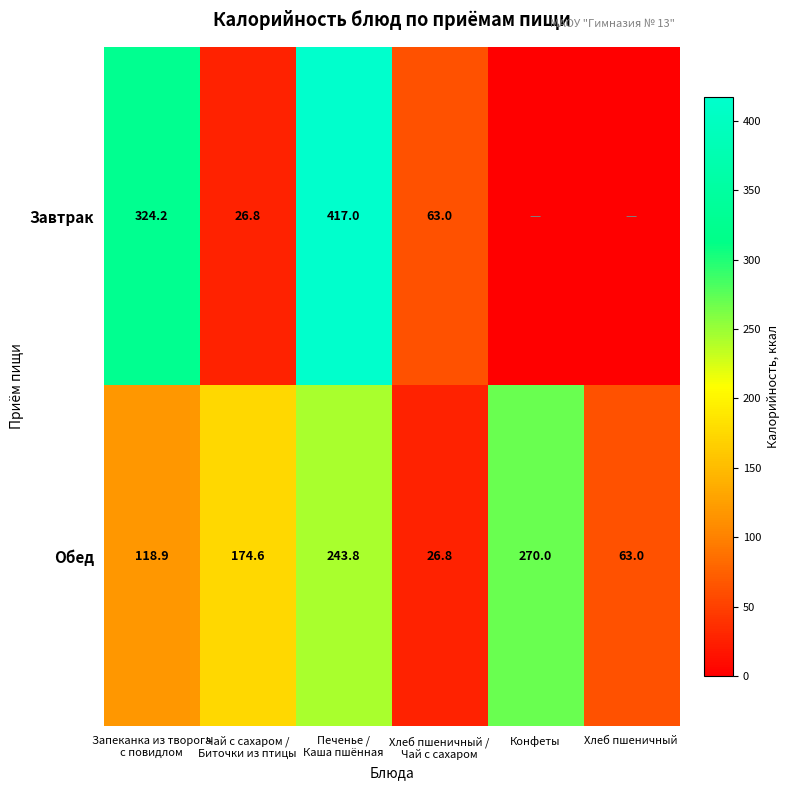

What is the difference between the maximum and second lowest values in the Обед series?

207.0